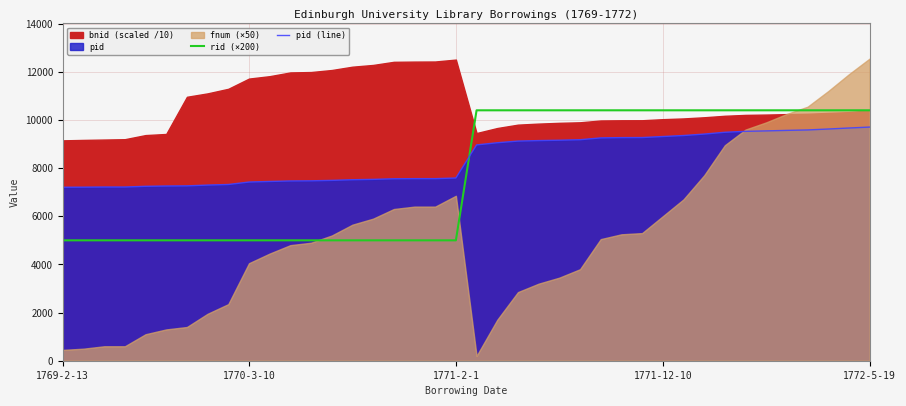

Which series ends up on top after the final intersection of pid (line) and rid (×200)?

rid (×200)